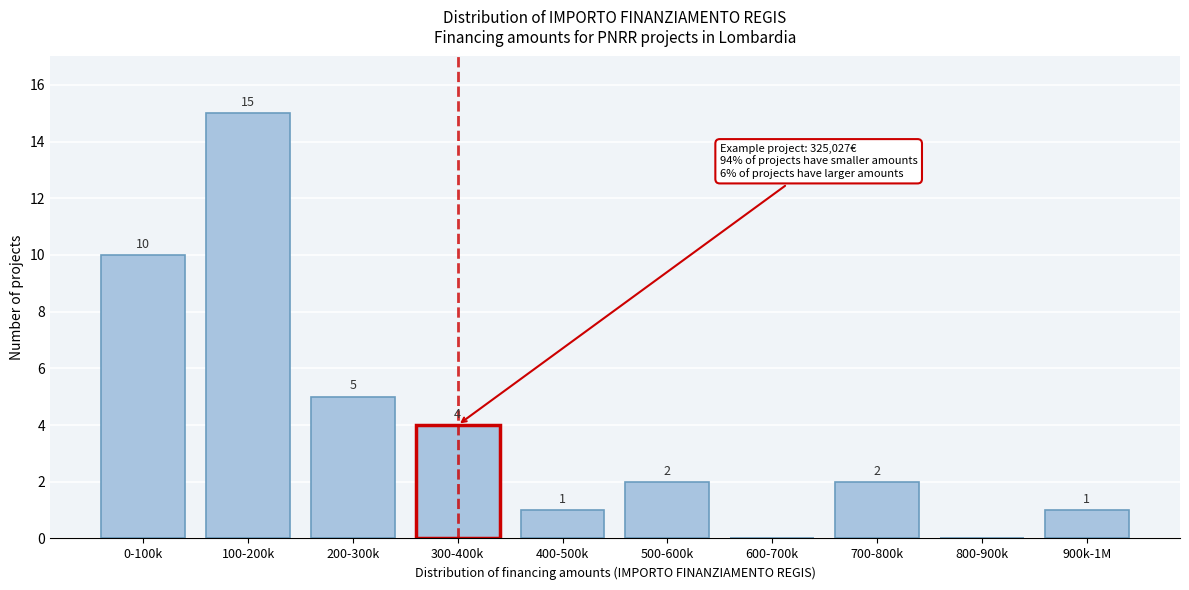

Reading right to left, extract all data points from this chart.

900k-1M=1	800-900k=0	700-800k=2	600-700k=0	500-600k=2	400-500k=1	300-400k=4	200-300k=5	100-200k=15	0-100k=10